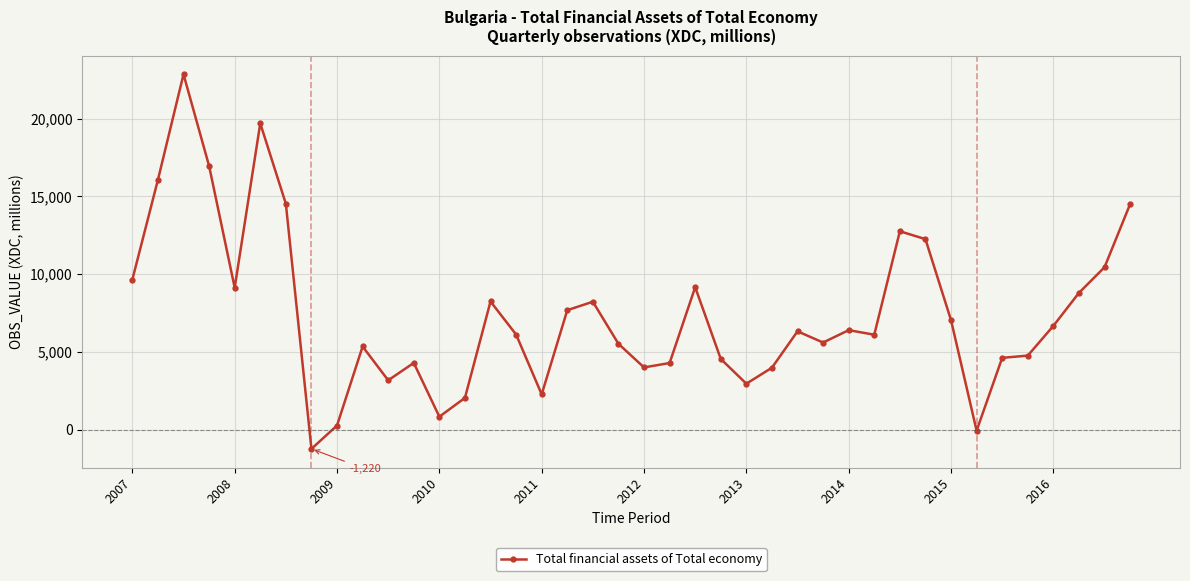

How many lines are shown in the chart?

1